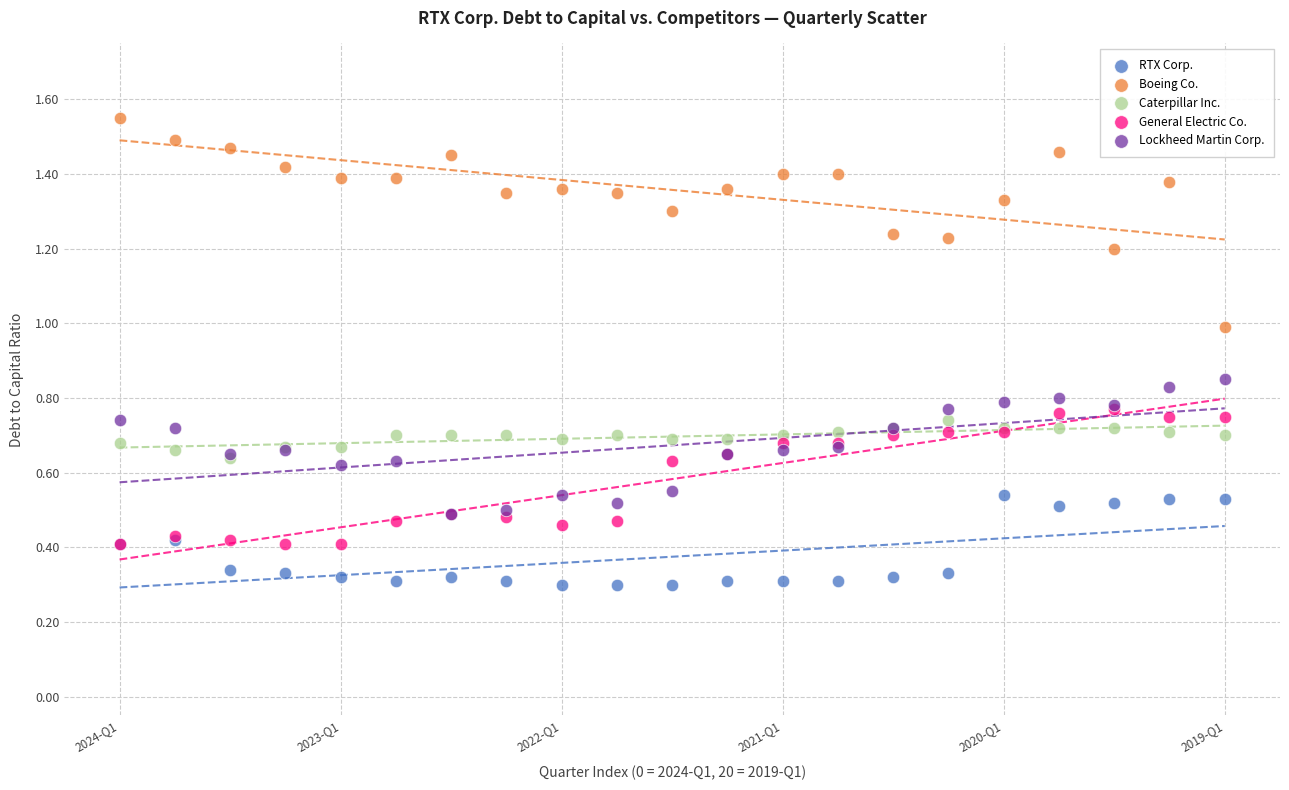

What are all the series names shown in the legend?

RTX Corp., Boeing Co., Caterpillar Inc., General Electric Co., Lockheed Martin Corp.